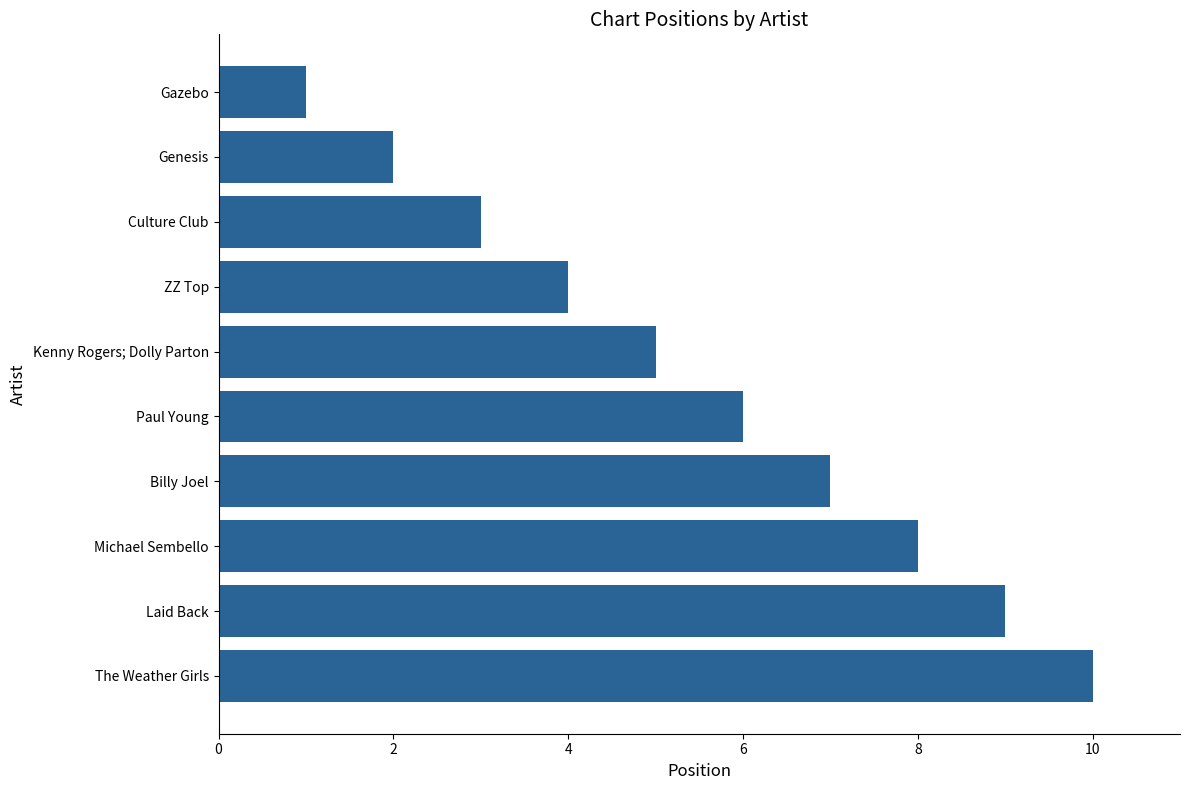

What is the difference between the second highest and second lowest values?

7